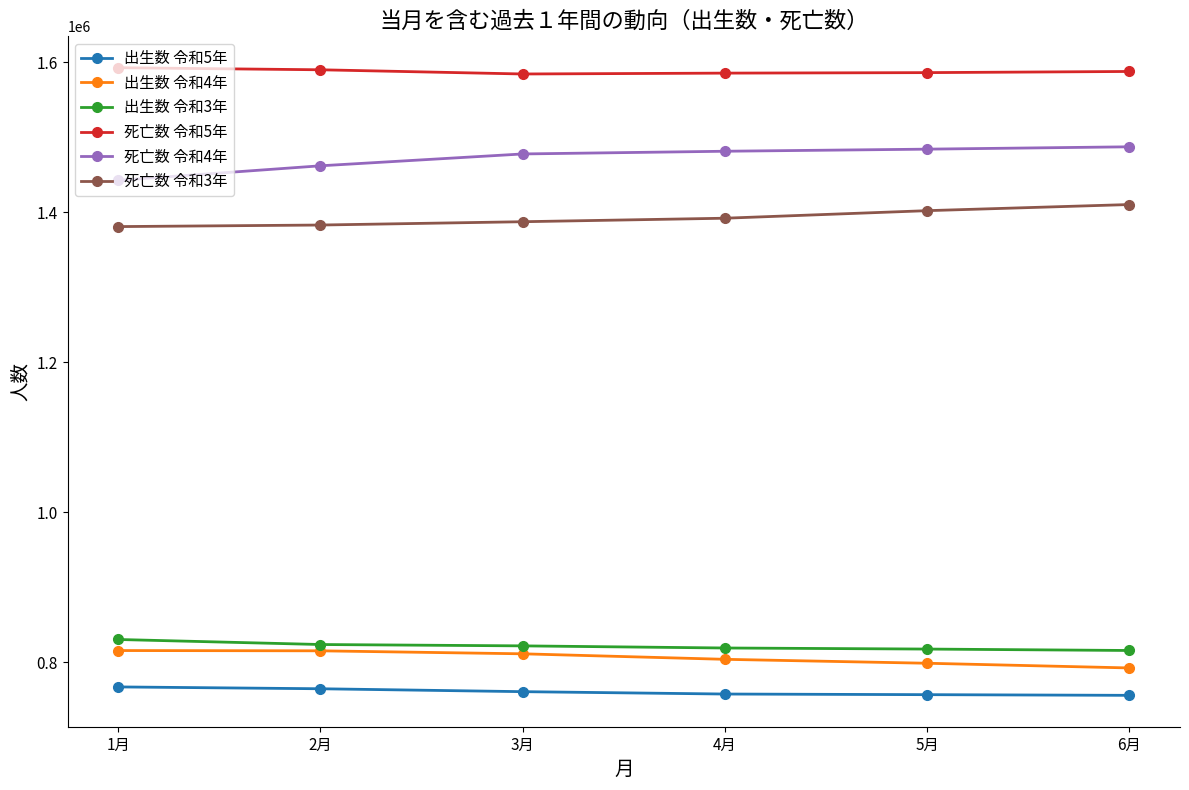

How many lines are shown in the chart?

6